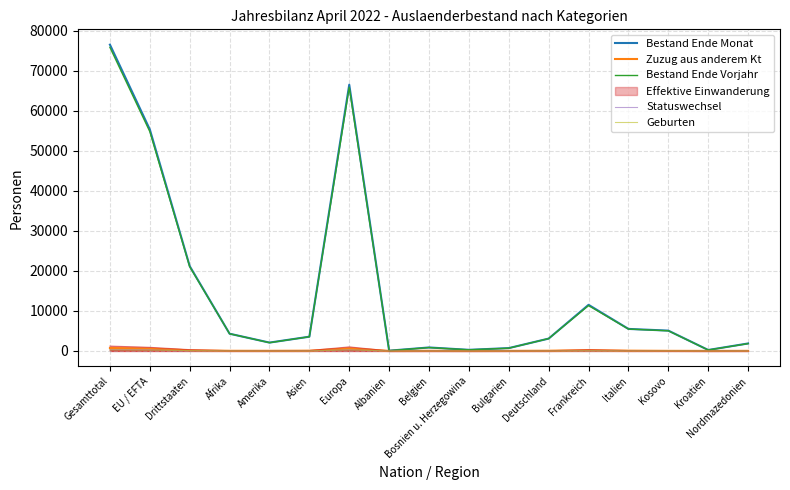

True or false: Zuzug aus anderem Kt and Statuswechsel cross at least once.

False